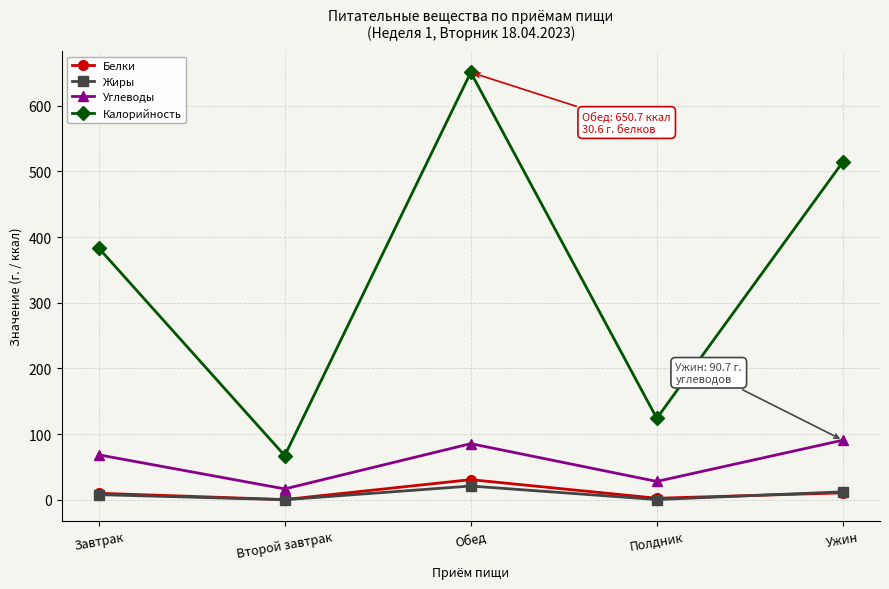

What is the greatest value displayed?

650.7